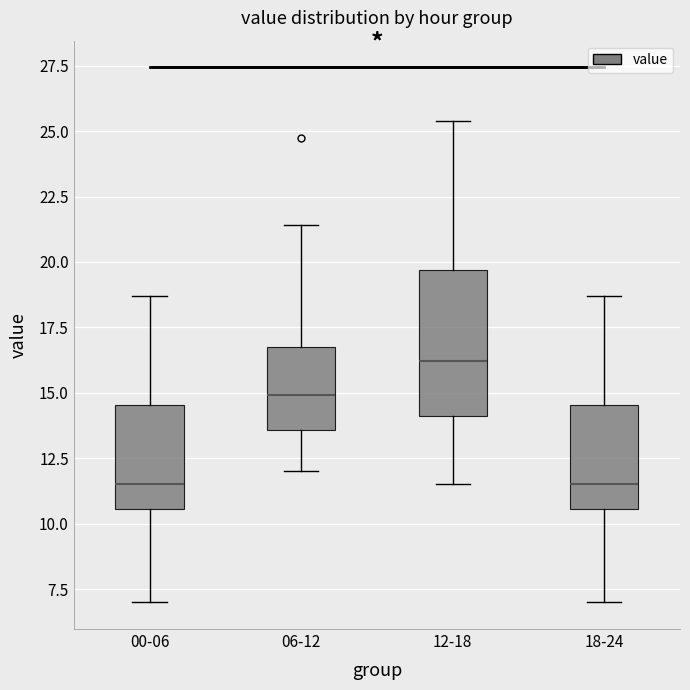

Which box's median line is the highest?

12-18